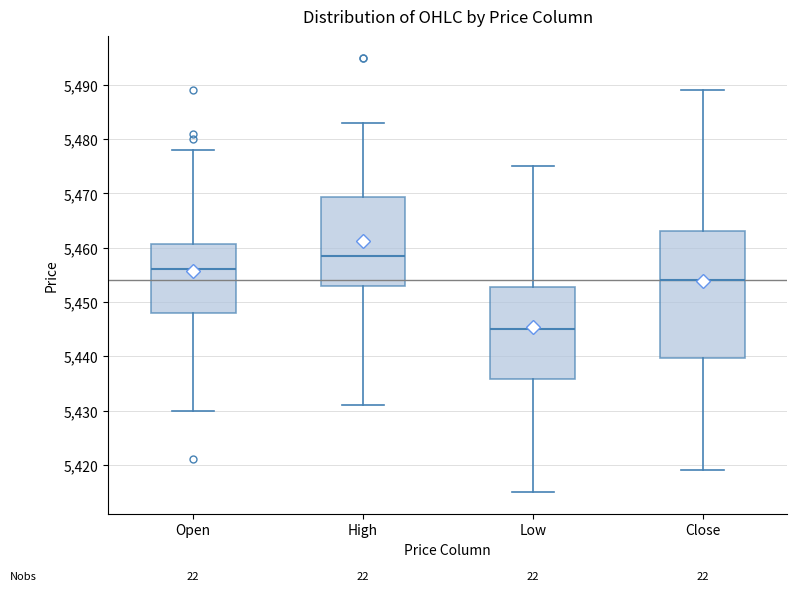

Which box's median line is the highest?

High